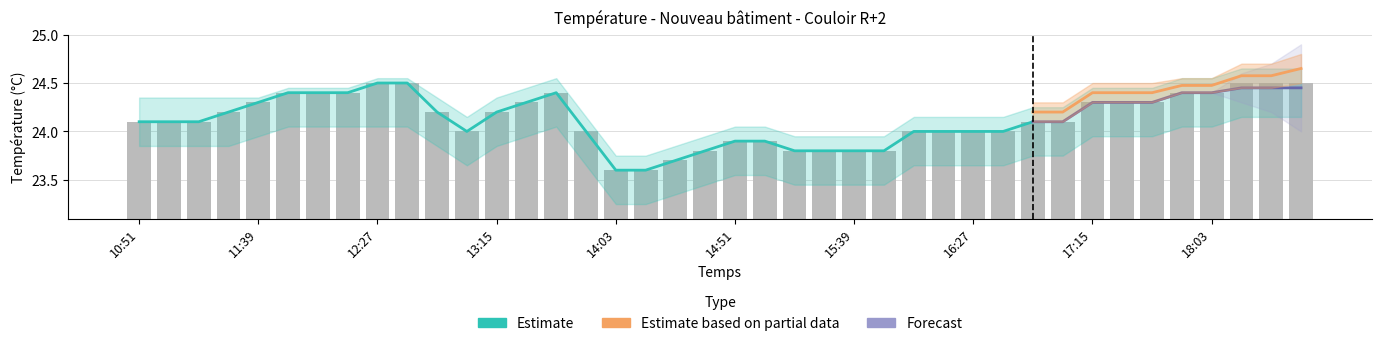

What is the greatest value displayed?

24.5